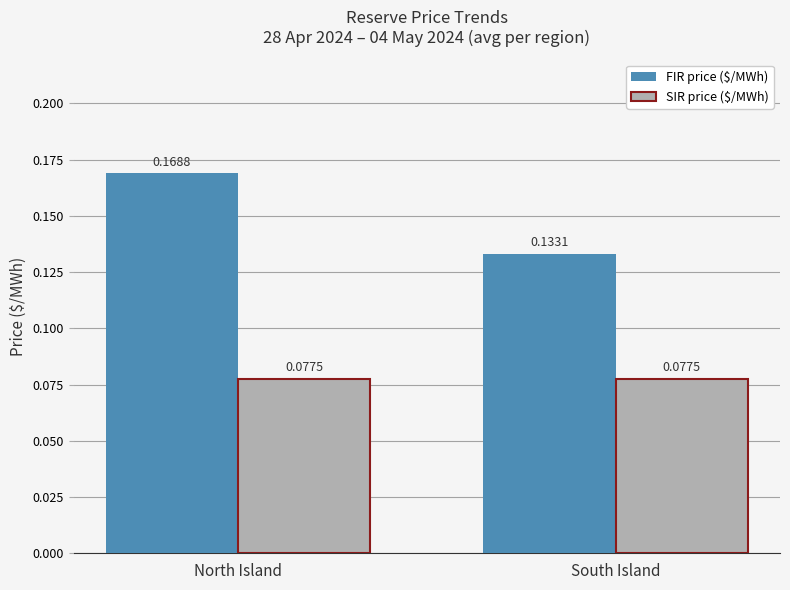

What is the sum of all FIR price ($/MWh) values?

0.3